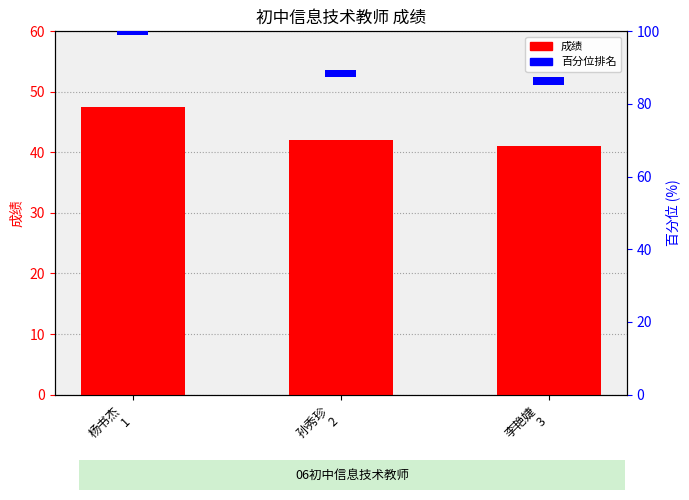

What is the difference between the 成绩 values at 杨书杰
1 and 李艳婕
3?

6.5